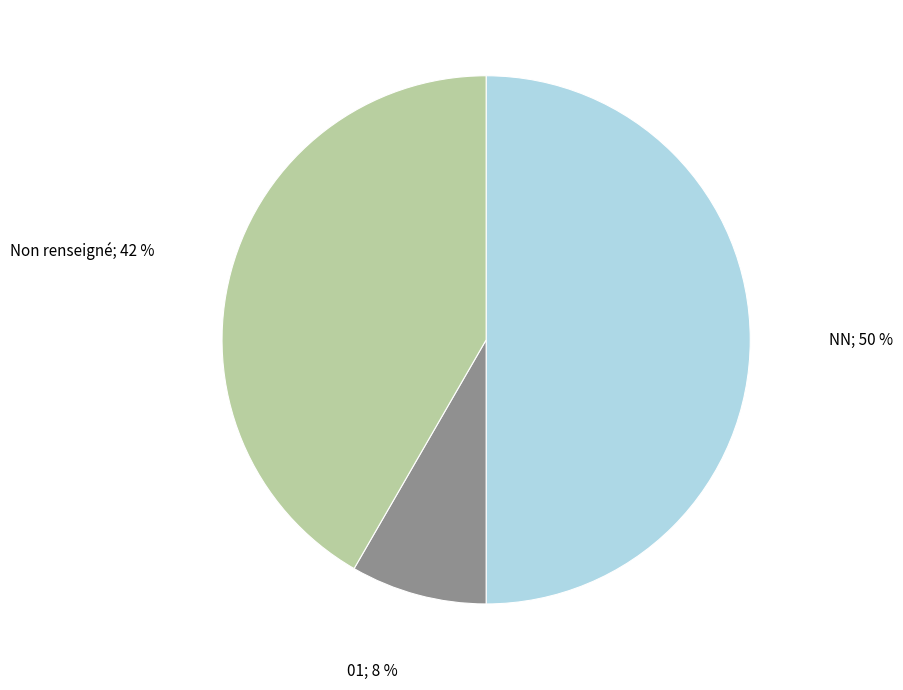

To the nearest percent, what is the difference between the largest and smallest slice percentages?

42%